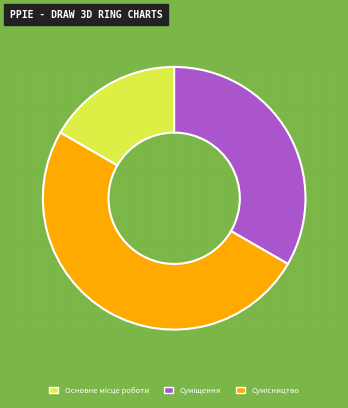

To the nearest percent, what is the average slice percentage?

33%